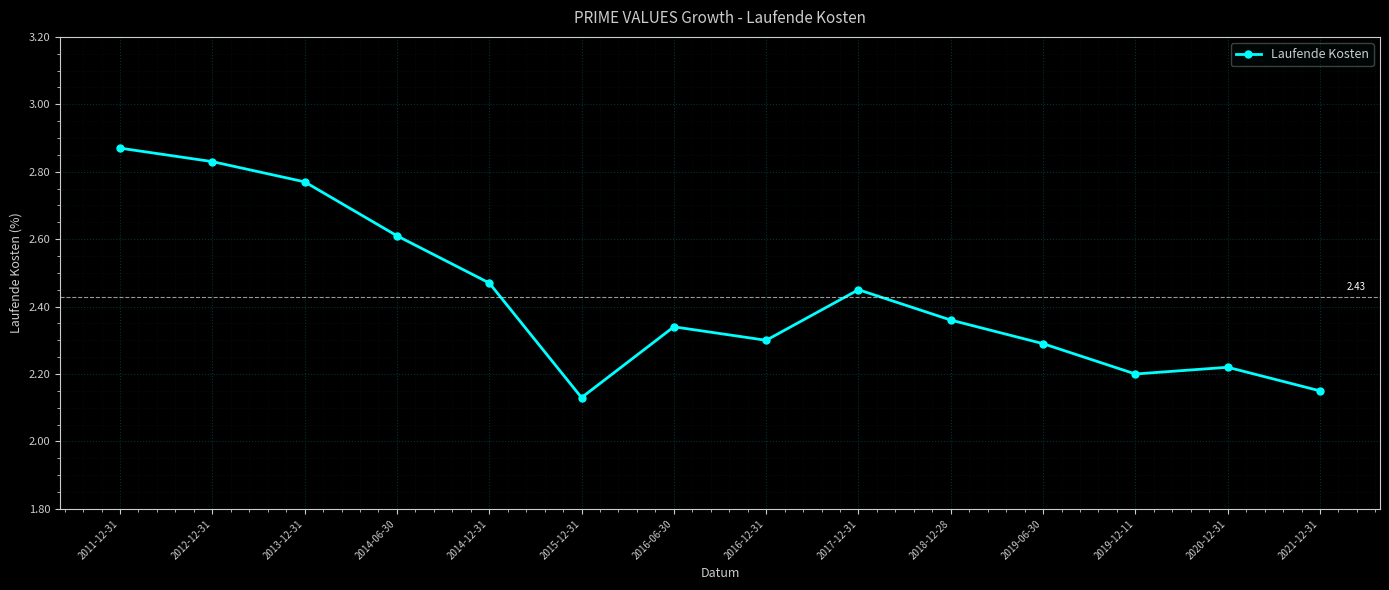

At which category does the data reach its first local valley?

2015-12-31